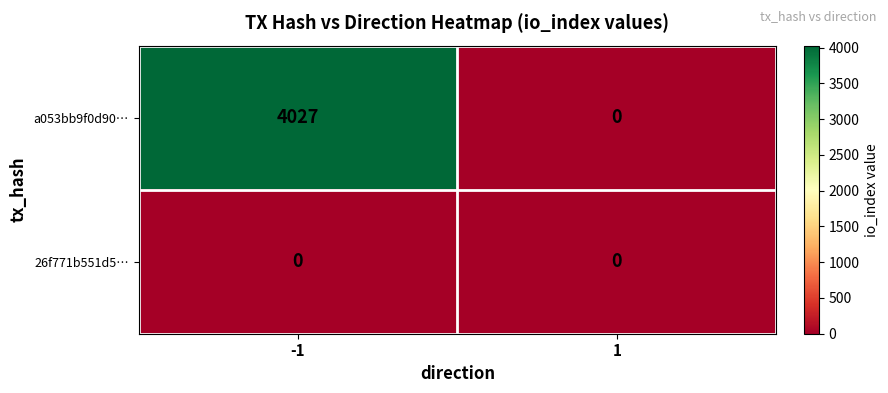

What is the total value across all series at -1?

4027